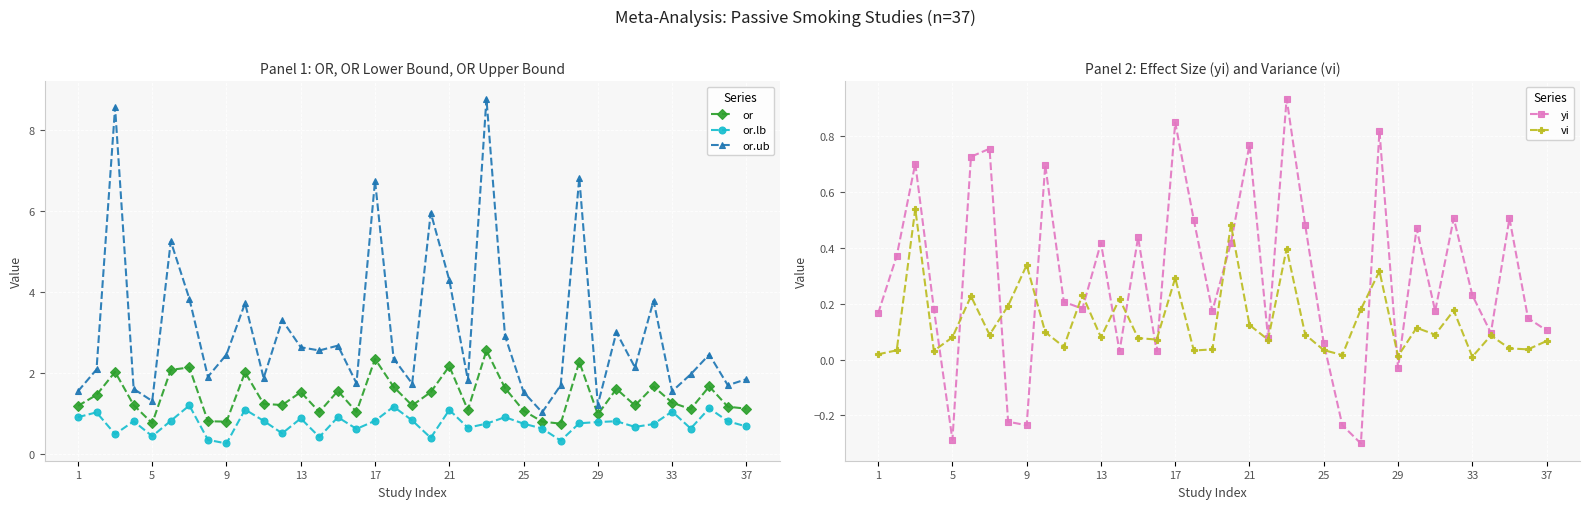

Which category has the lowest value in the or series?

26